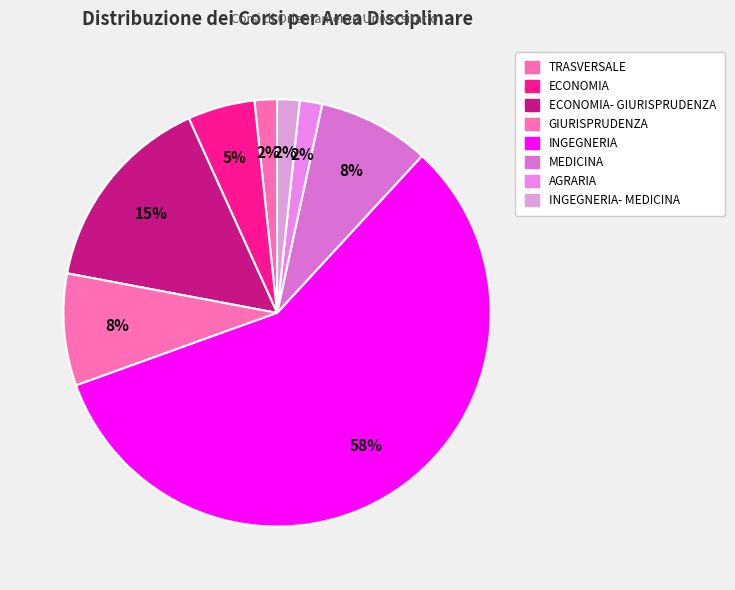

How many slices are in this pie chart?

8